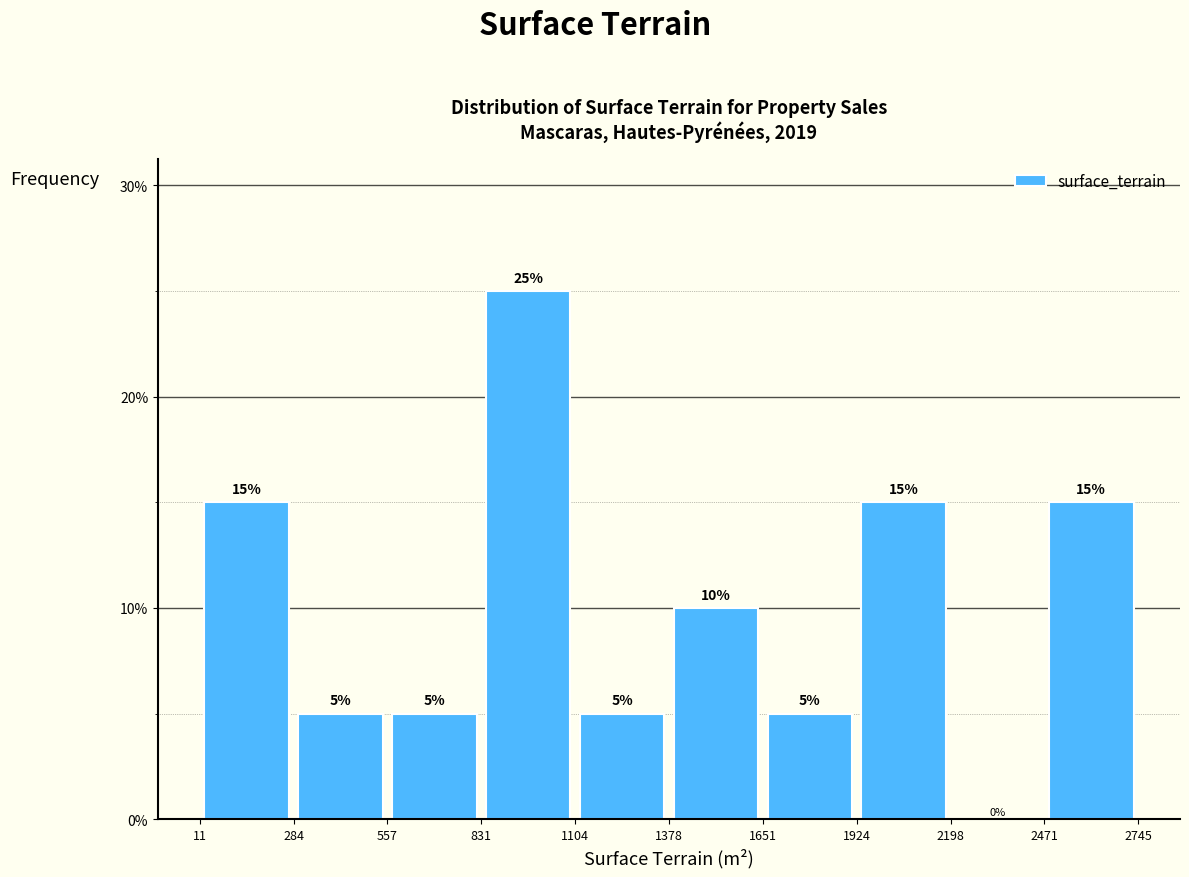

What is the height of the bar covering 11 to 284 on the x-axis?

15